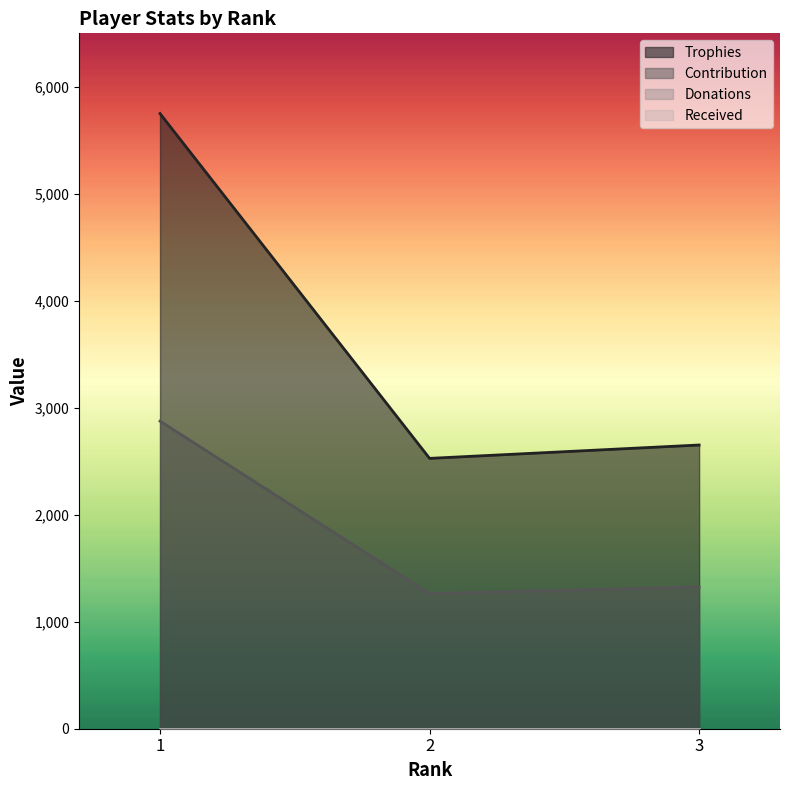

List the labels in order of Contribution value, smallest first.

2, 3, 1